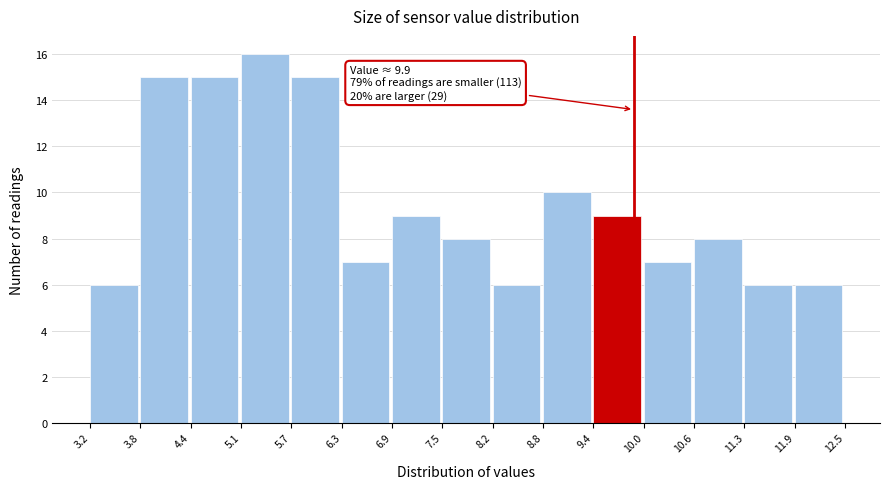

Which range on the x-axis has the tallest bar?

5.1 to 5.7